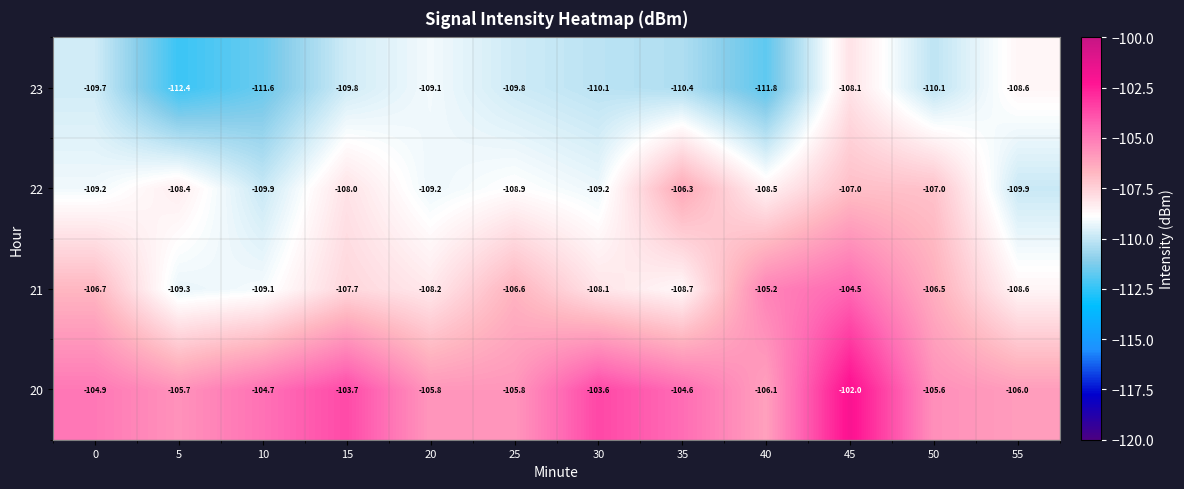

What is the maximum value for 20?

-102.0